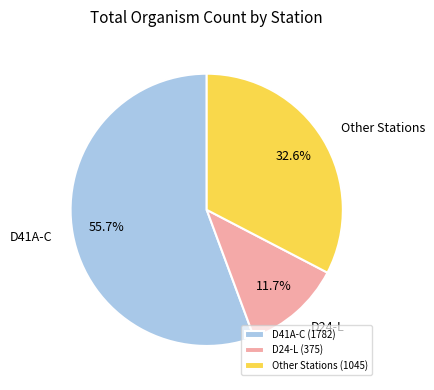

Which has a higher value, D41A-C or Other Stations?

D41A-C